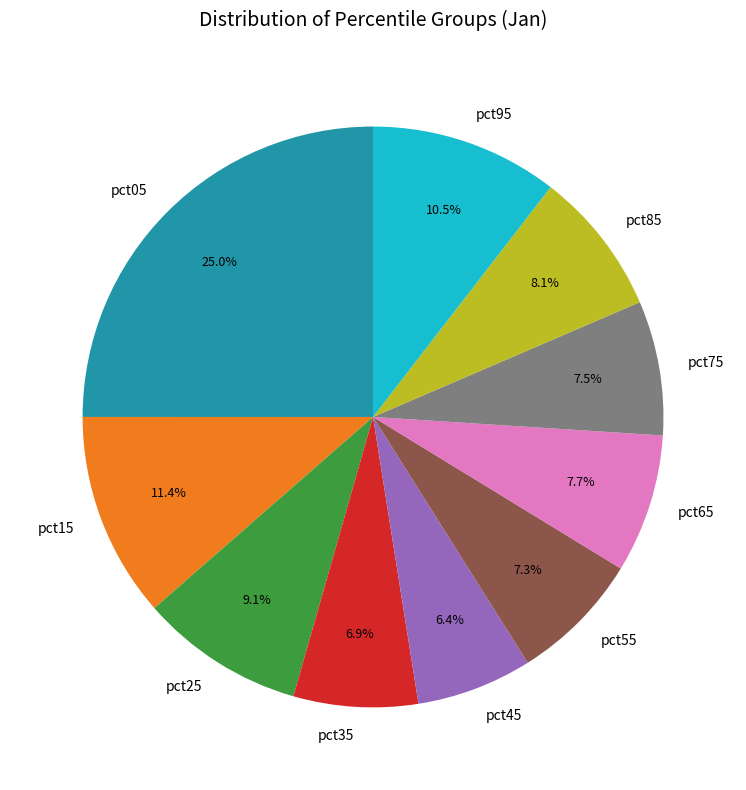

To the nearest percent, what portion does pct65 represent?

8%